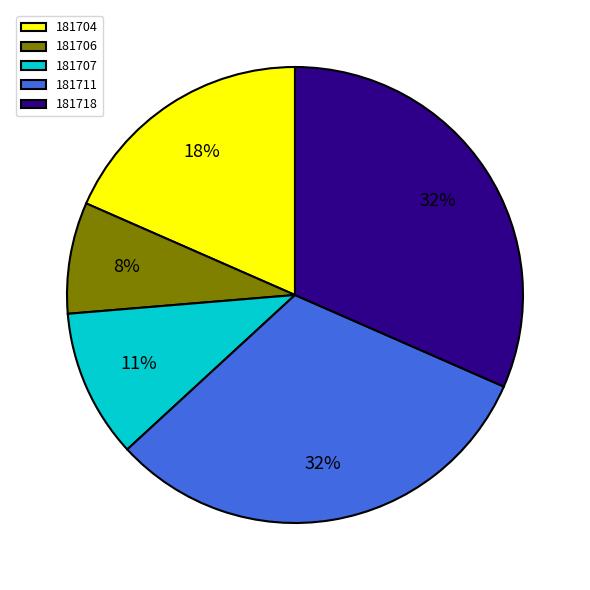

Which slice is the smallest?

181706